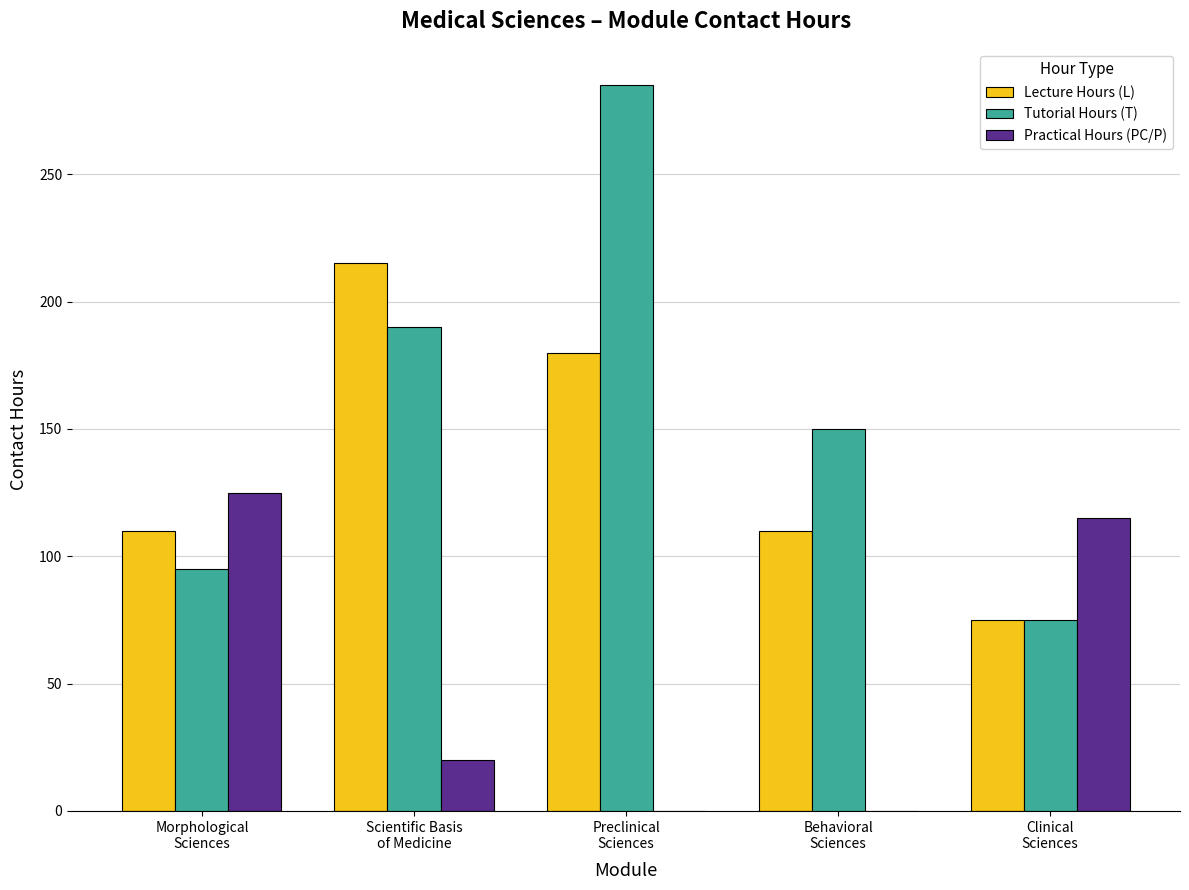

What is the sum of all Tutorial Hours (T) values?

795